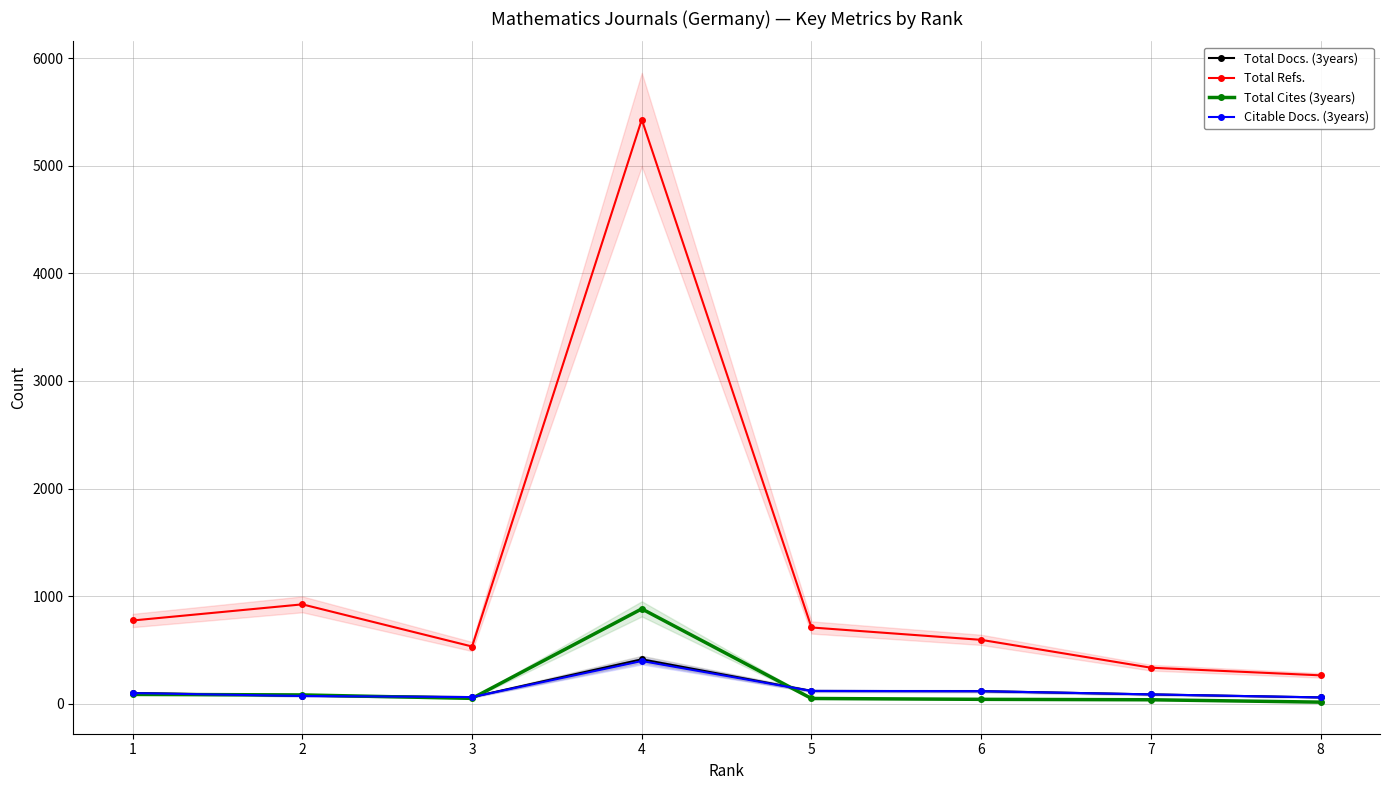

Count the number of categories in the chart.

8